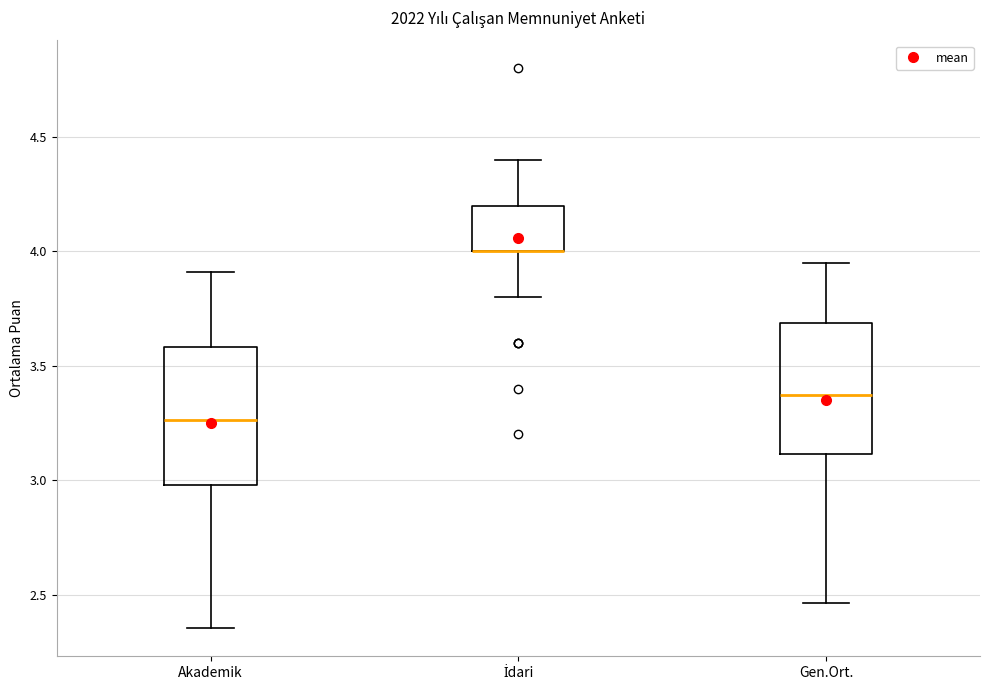

Reading left to right, read every box against the y-axis: the position of its median line, the range the box covers, and the ends of its whiskers. The values are not printed on the chart, so give them approximately, as read against the axis.

Akademik: median 3.25, box 3.00 to 3.60, whiskers 2.35 to 3.90
İdari: median 4.00 (drawn on the box's lower edge), box 4.00 to 4.20, whiskers 3.80 to 4.40
Gen.Ort.: median 3.35, box 3.10 to 3.70, whiskers 2.45 to 3.95